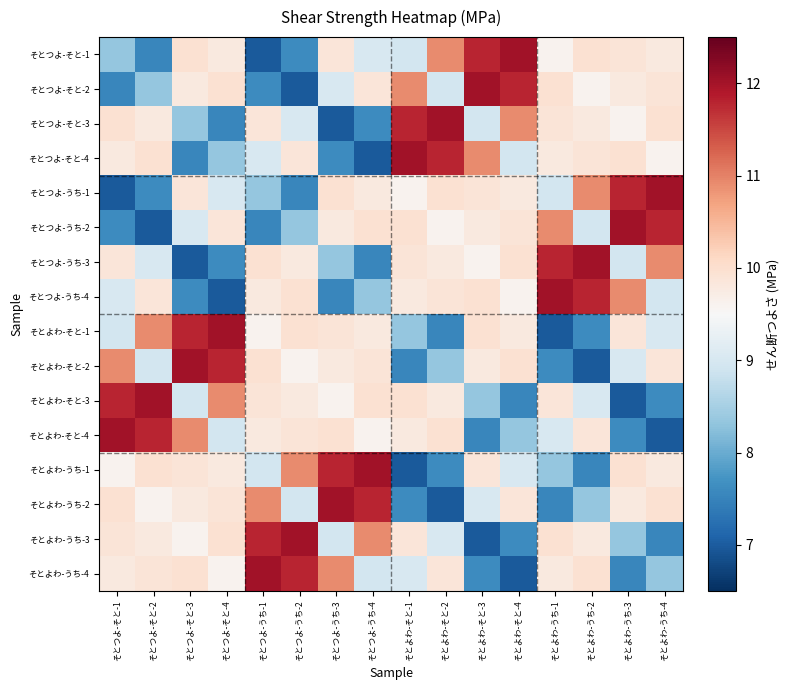

At how many categories does at least one series exceed 7?

16